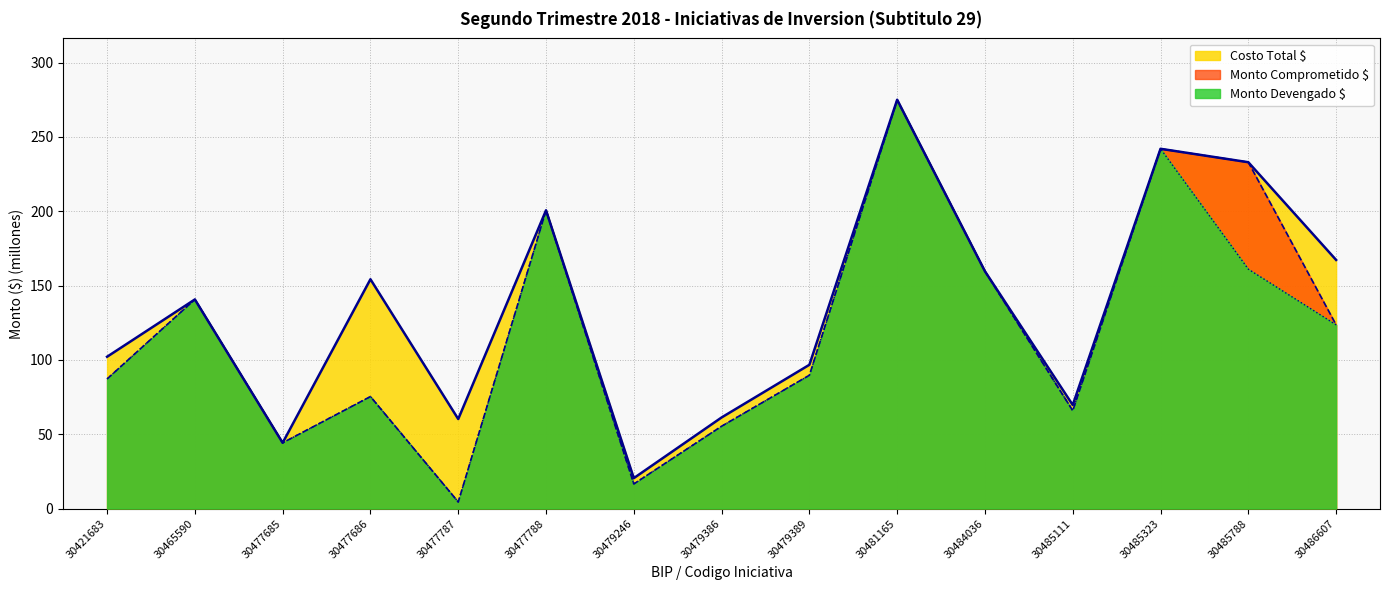

The Costo Total $ series shows 159.6 at 30484036. True or false?

True